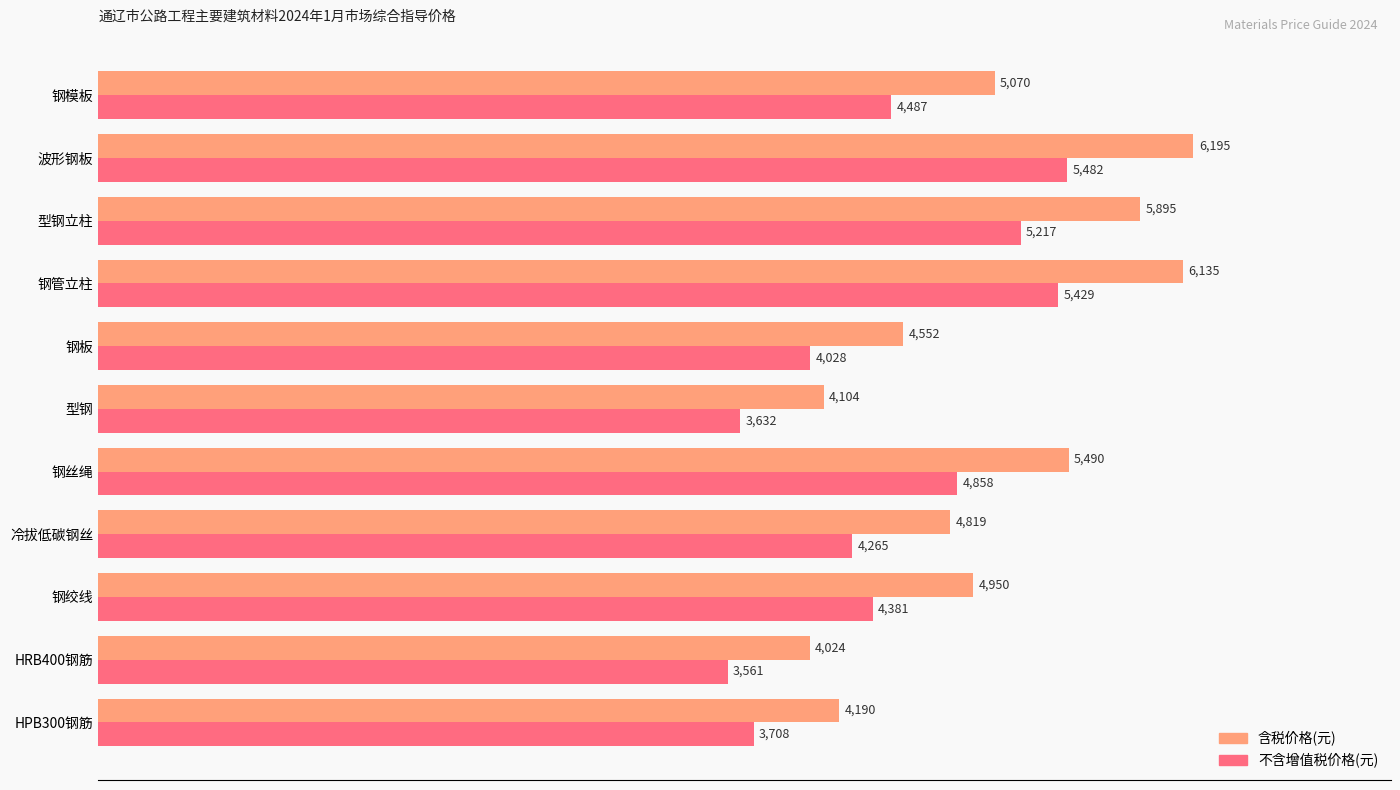

Rank the series by their average value, from highest to lowest.

含税价格(元), 不含增值税价格(元)